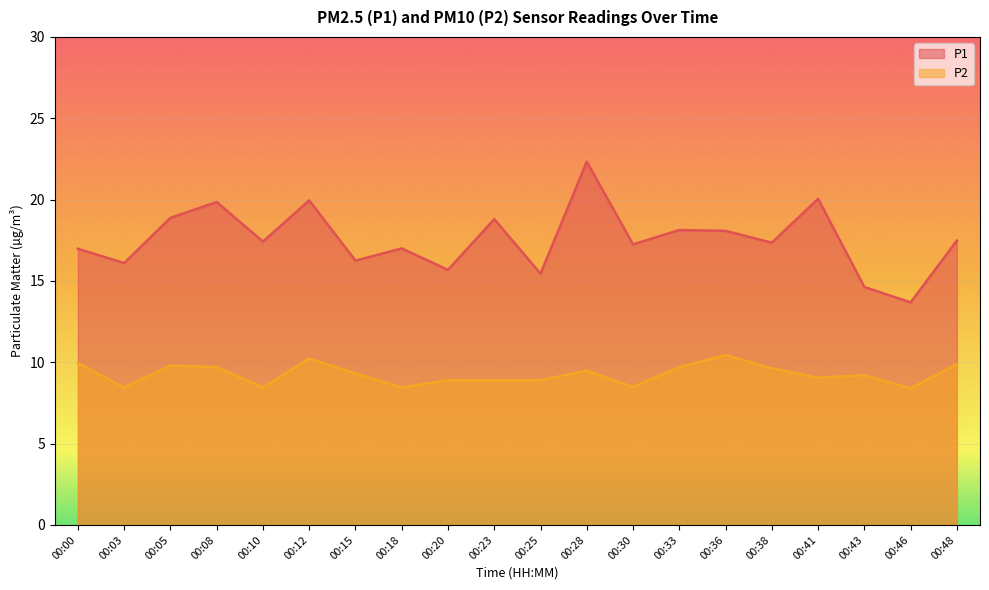

What are all the series names shown in the legend?

P1, P2